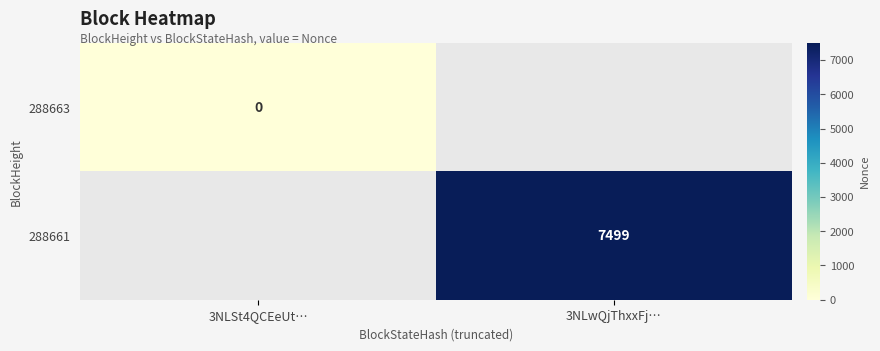

Rank the series by their average value, from lowest to highest.

288663, 288661